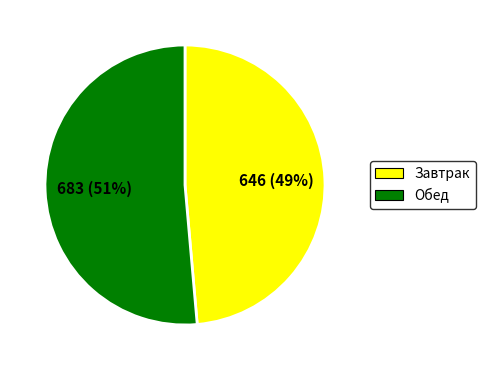

To the nearest percent, what is the average slice percentage?

50%